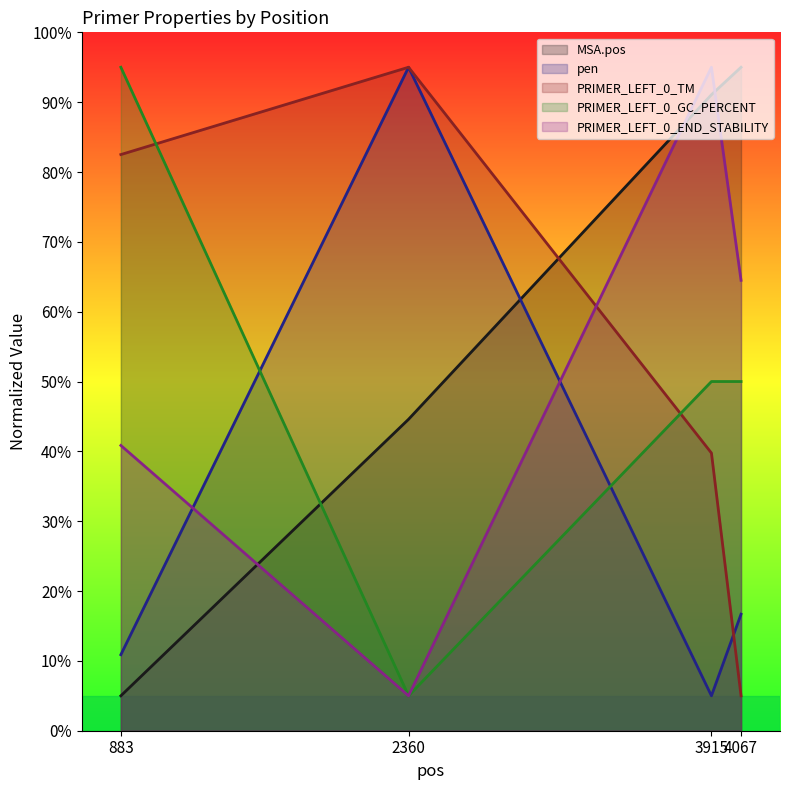

Which has a higher value, 3915 or 4067?

4067